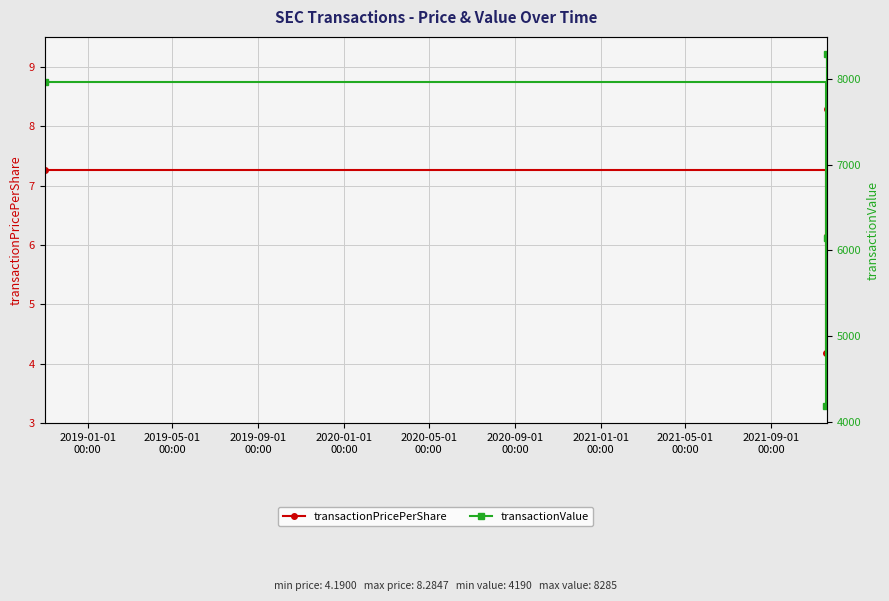

What is the value of the transactionValue point at the 4th from the left?

6146.0